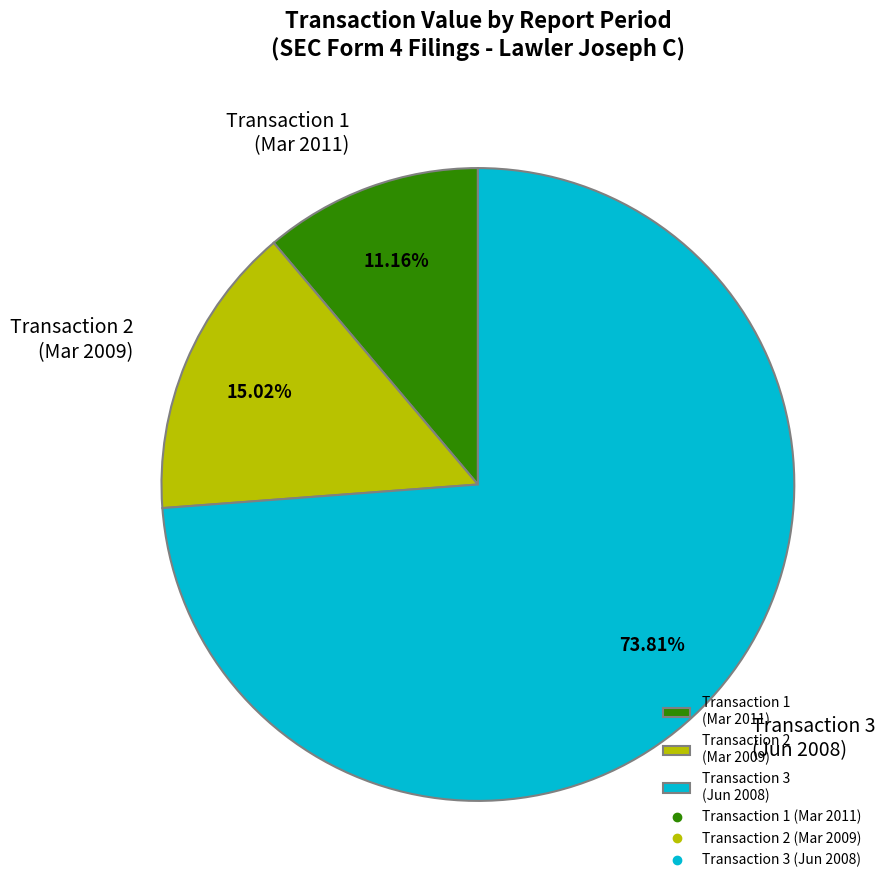

How many slices are in this pie chart?

3